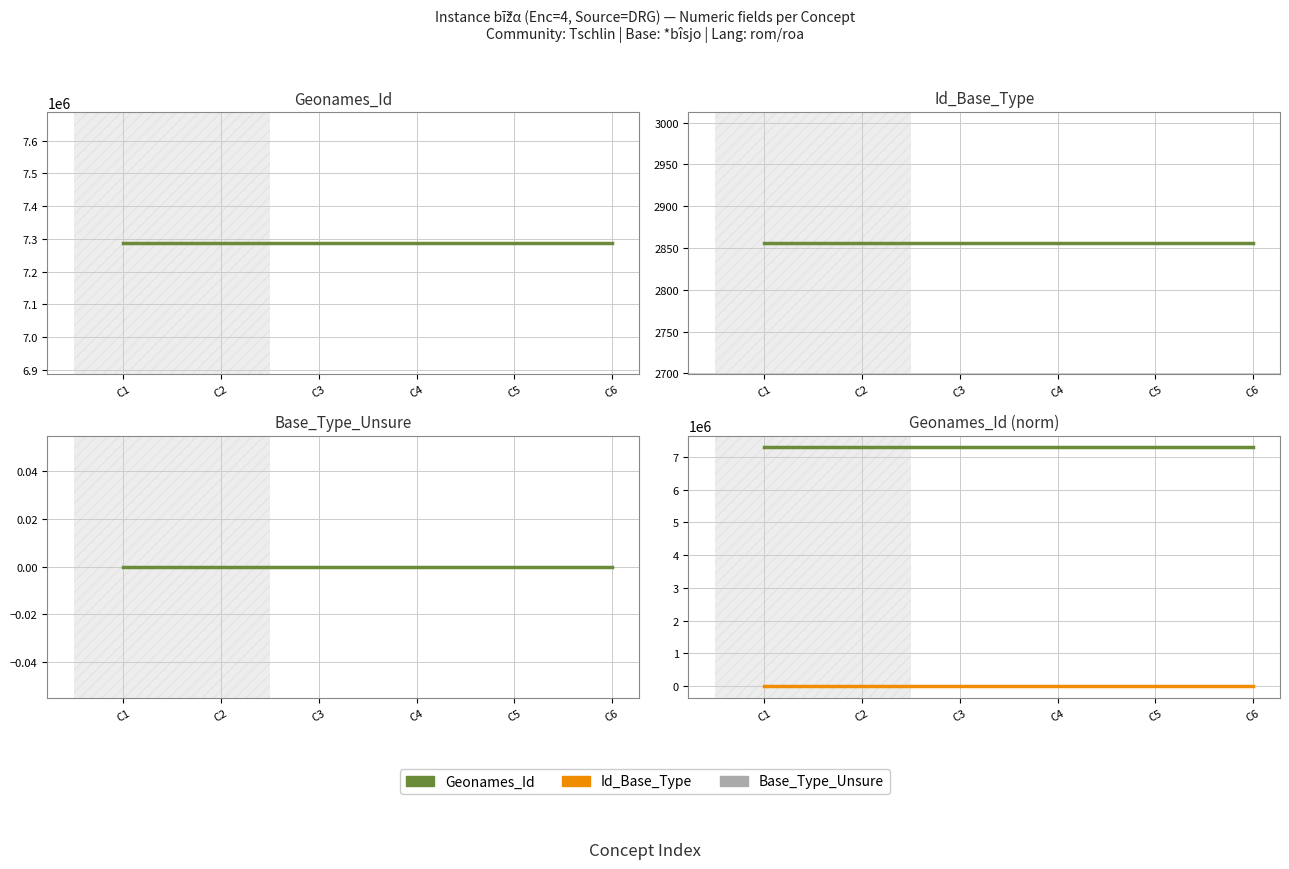

What are all the series names shown in the legend?

Geonames_Id, Id_Base_Type, Base_Type_Unsure